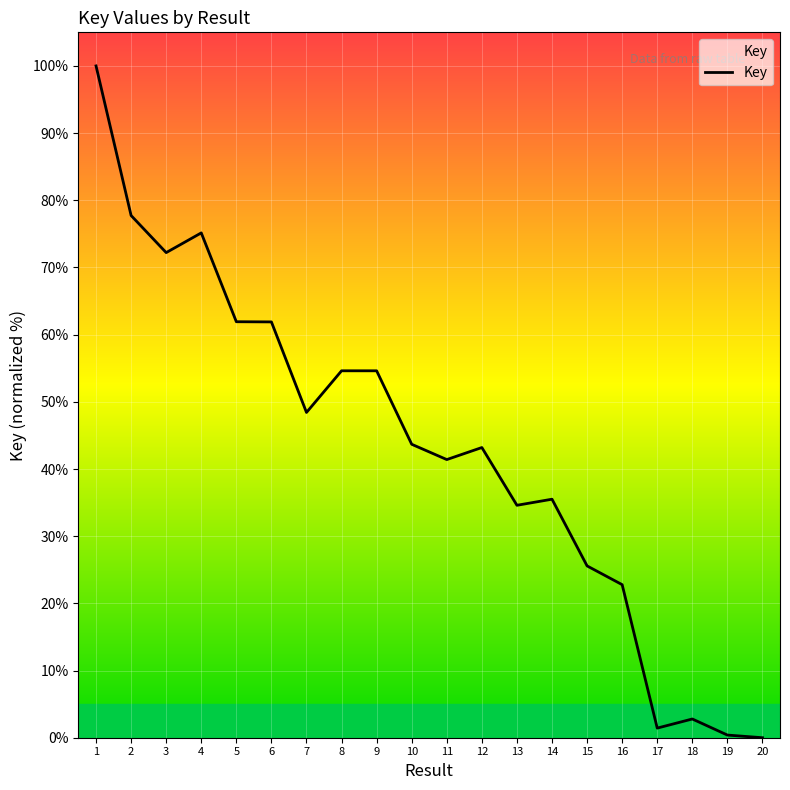

What is the difference between the maximum and minimum values?

100.0